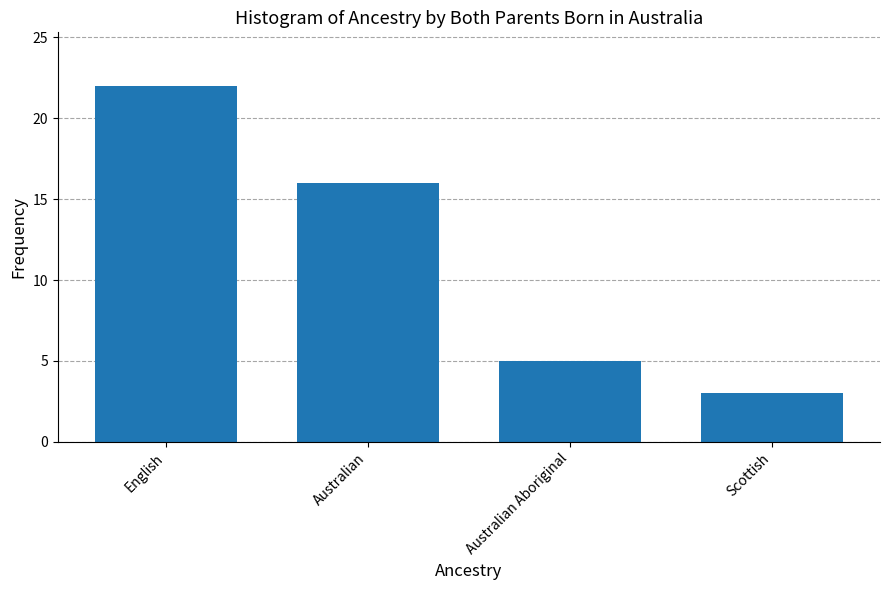

Reading left to right, list all the values displayed in this chart.

English=22	Australian=16	Australian Aboriginal=5	Scottish=3